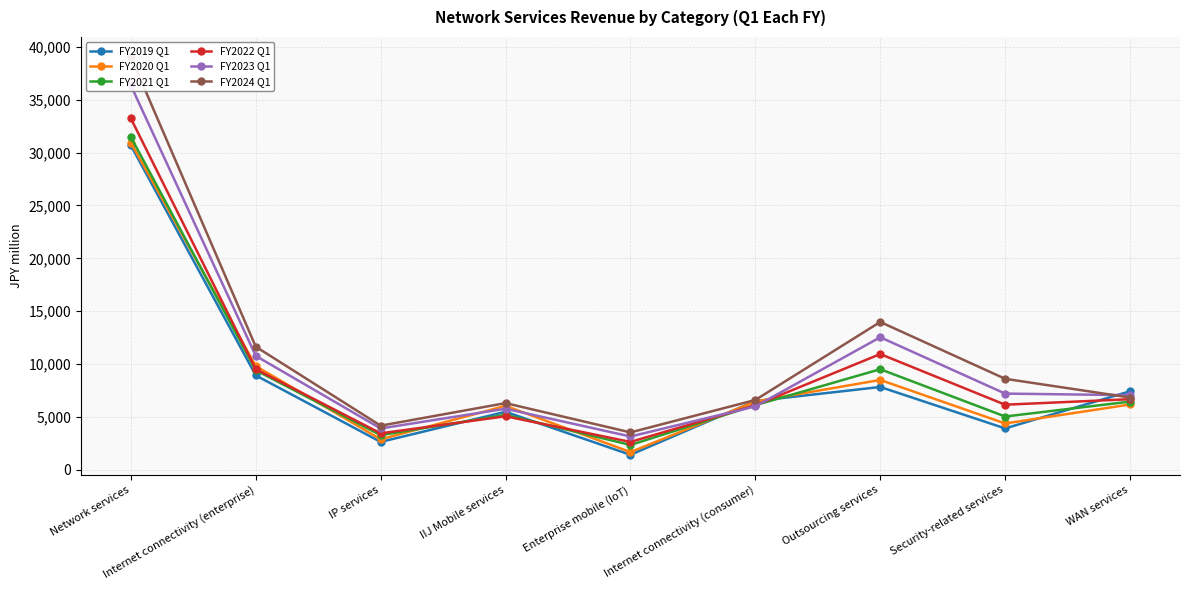

True or false: FY2020 Q1 and FY2019 Q1 cross at least once.

True